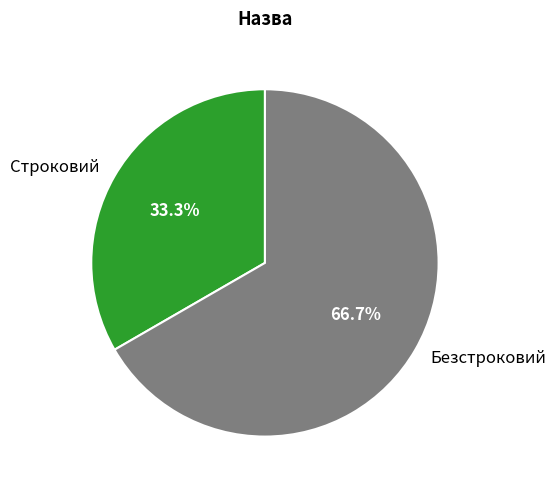

Rank the categories by value from lowest to highest.

Строковий, Безстроковий